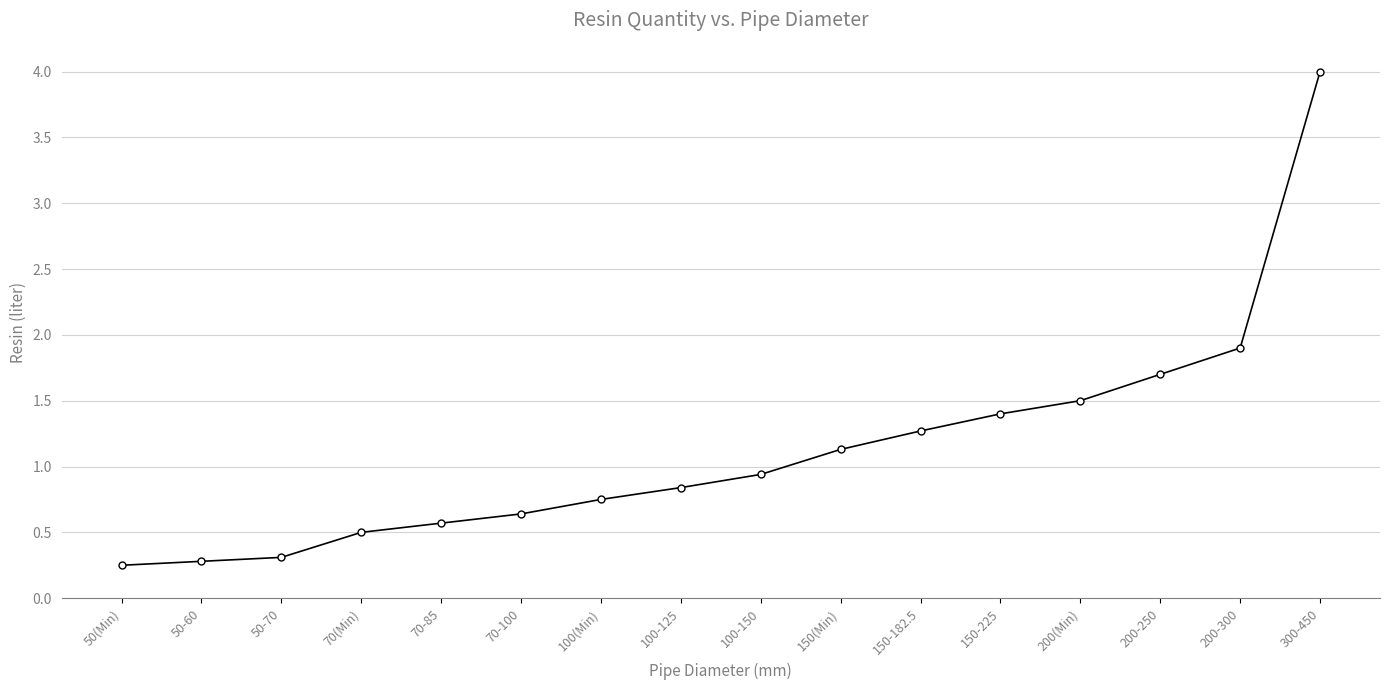

True or false: the data has more than 1 interior local peaks.

False